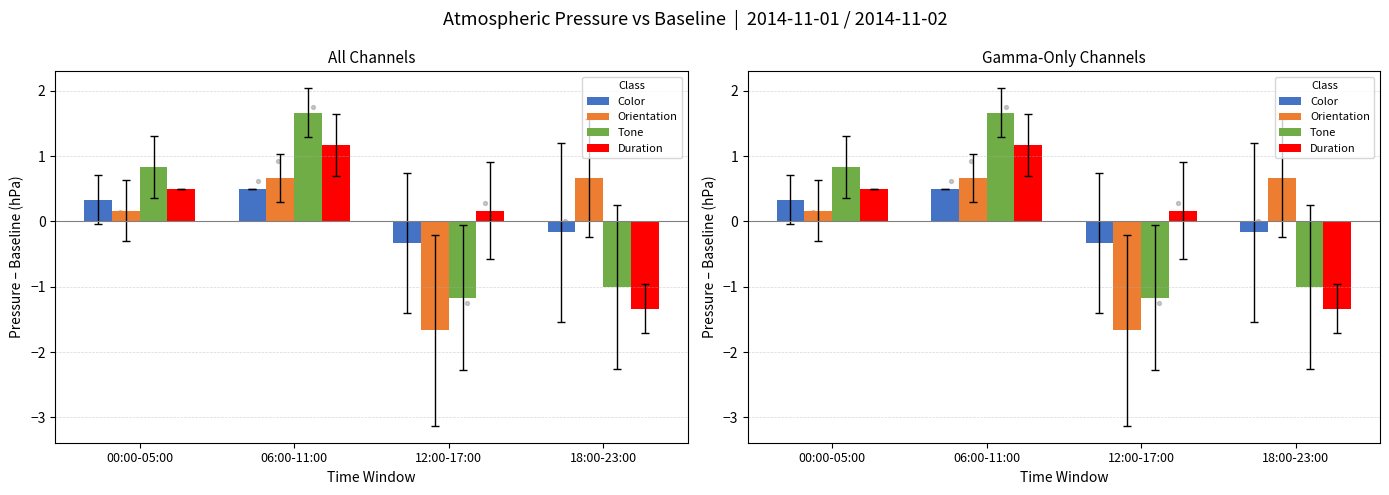

What is the total value across all series at 06:00-11:00?

4.0